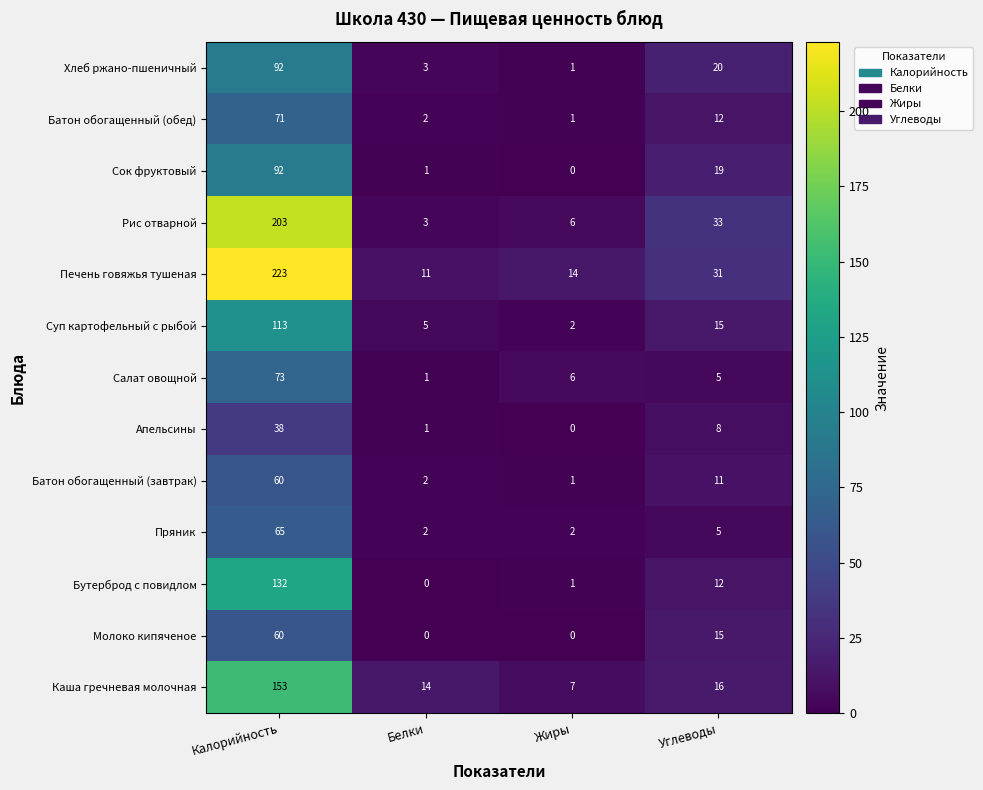

True or false: Салат овощной has a value of 8 at Углеводы.

False